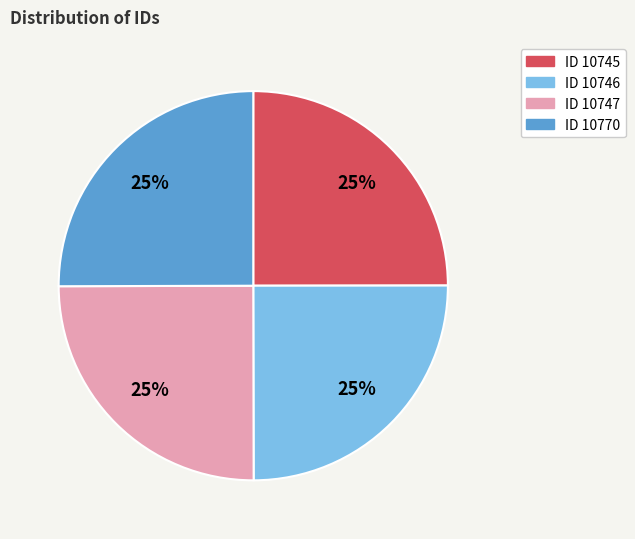

To the nearest percent, what percentage of the pie is ID 10747?

25%